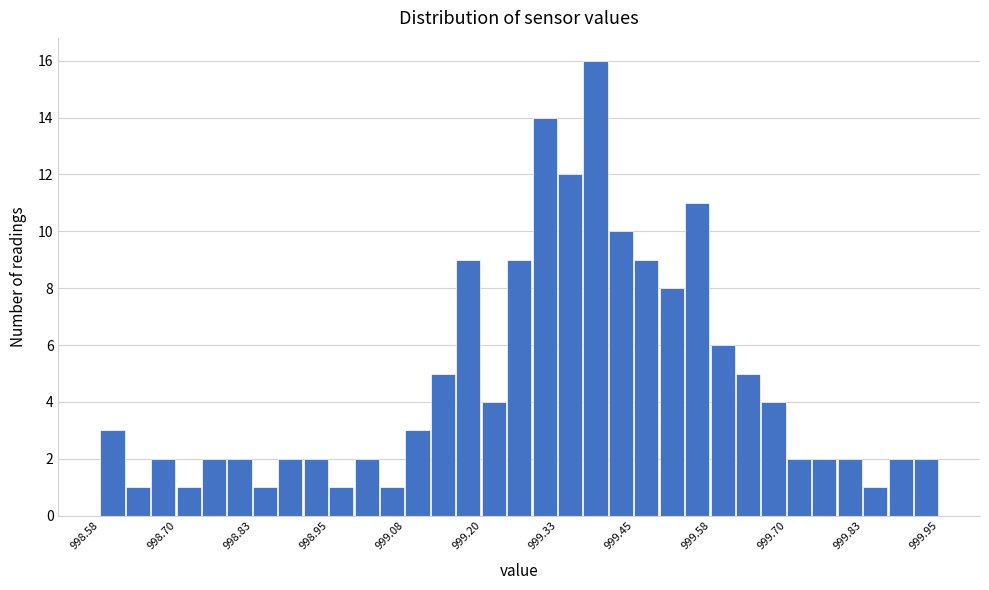

Around what value on the x-axis is the tallest bar? Give the approximate position of its centre, as read against the axis.

999.38